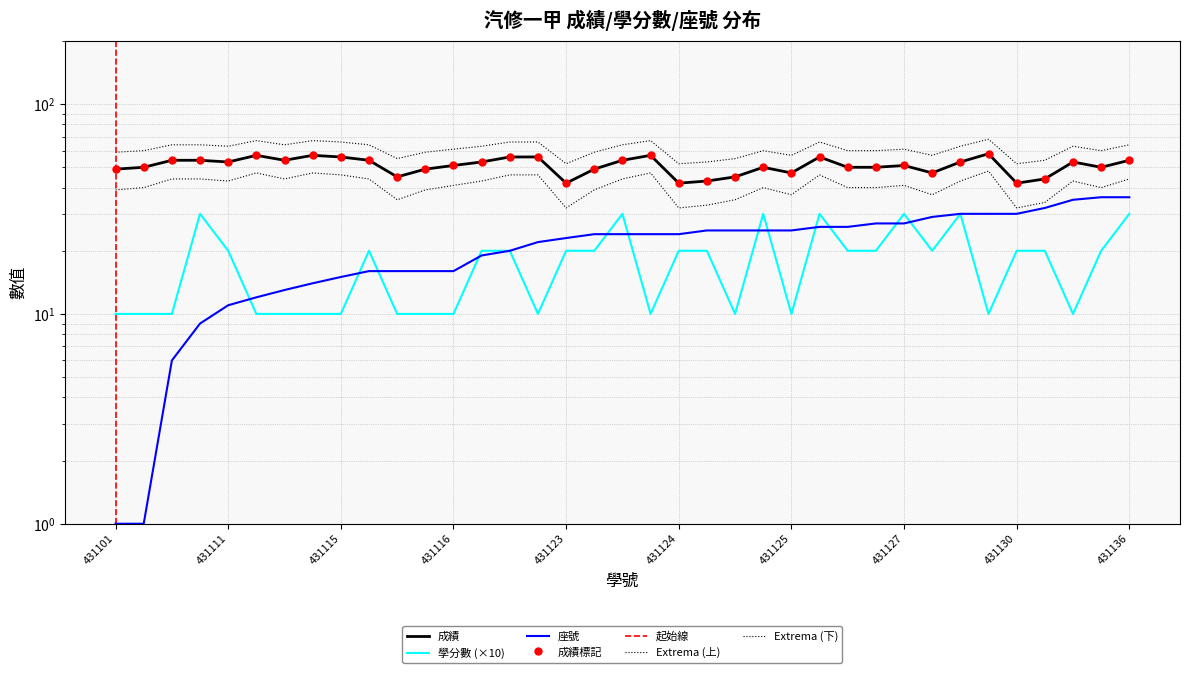

The 學分數 series shows 20 at 431120. True or false?

True